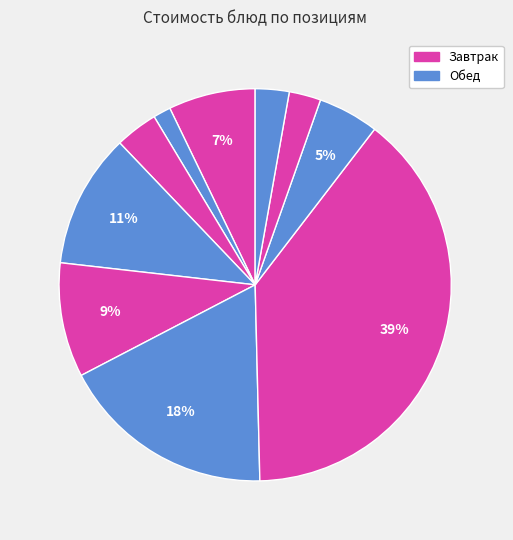

How many slices are in this pie chart?

10